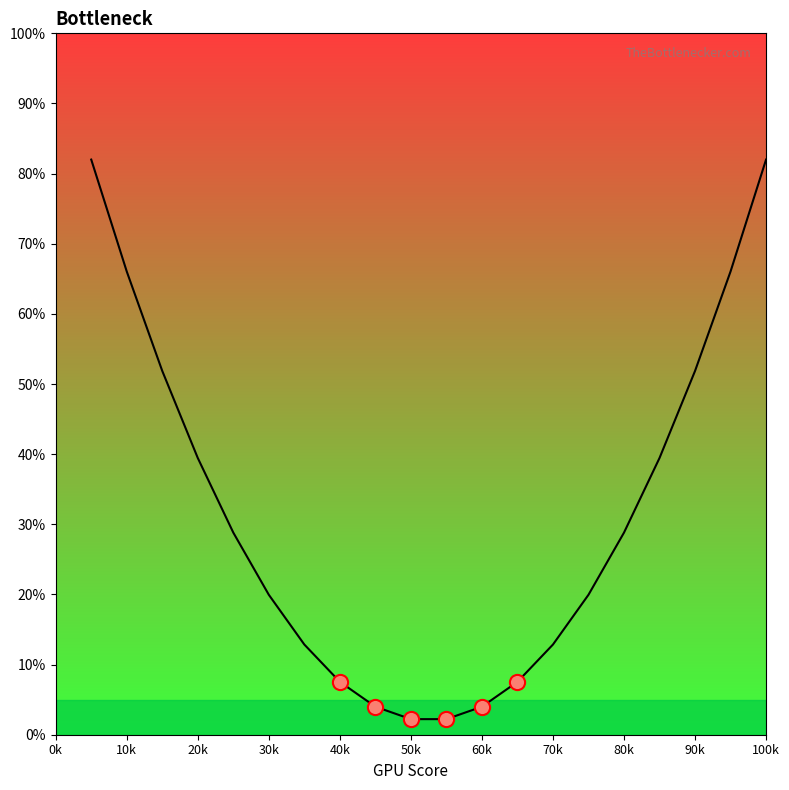

What is the greatest value displayed?

82.0